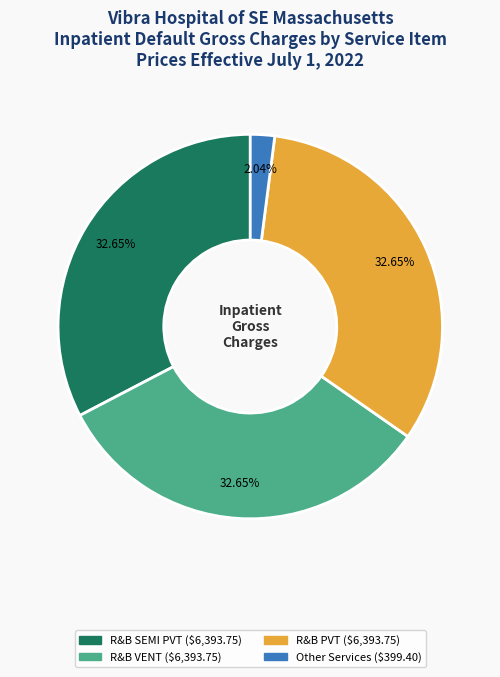

Is there a majority slice in this chart?

No